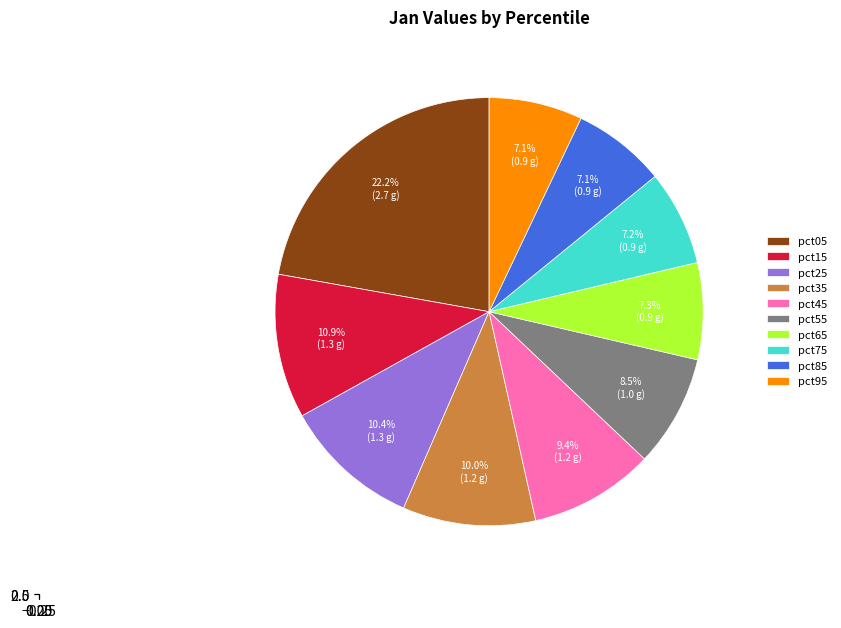

Is there a majority slice in this chart?

No